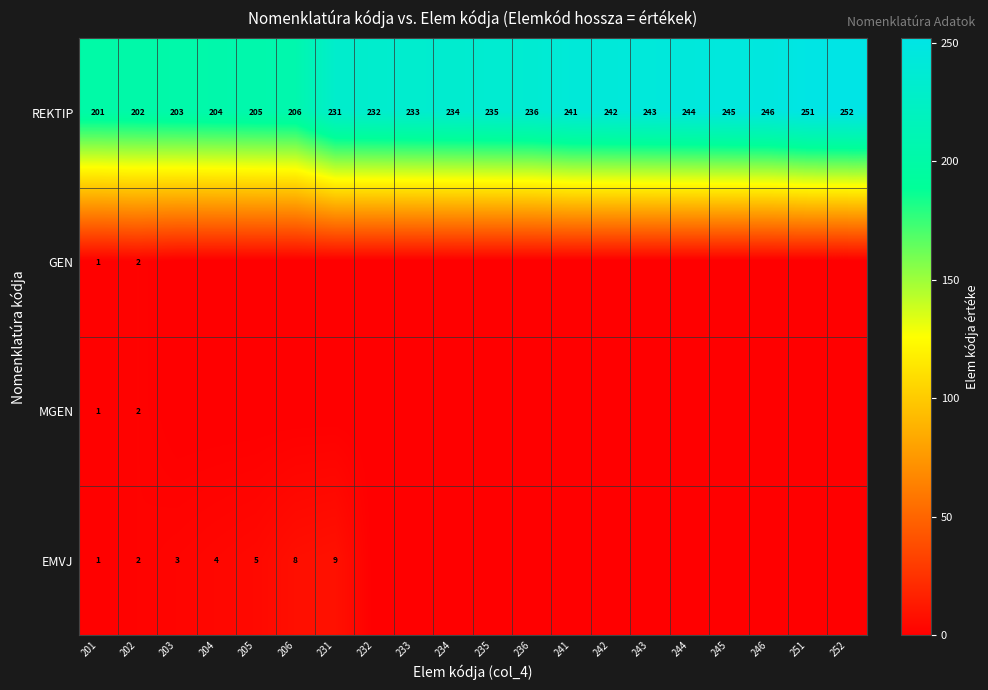

The value of REKTIP at 251 is 344. True or false?

False